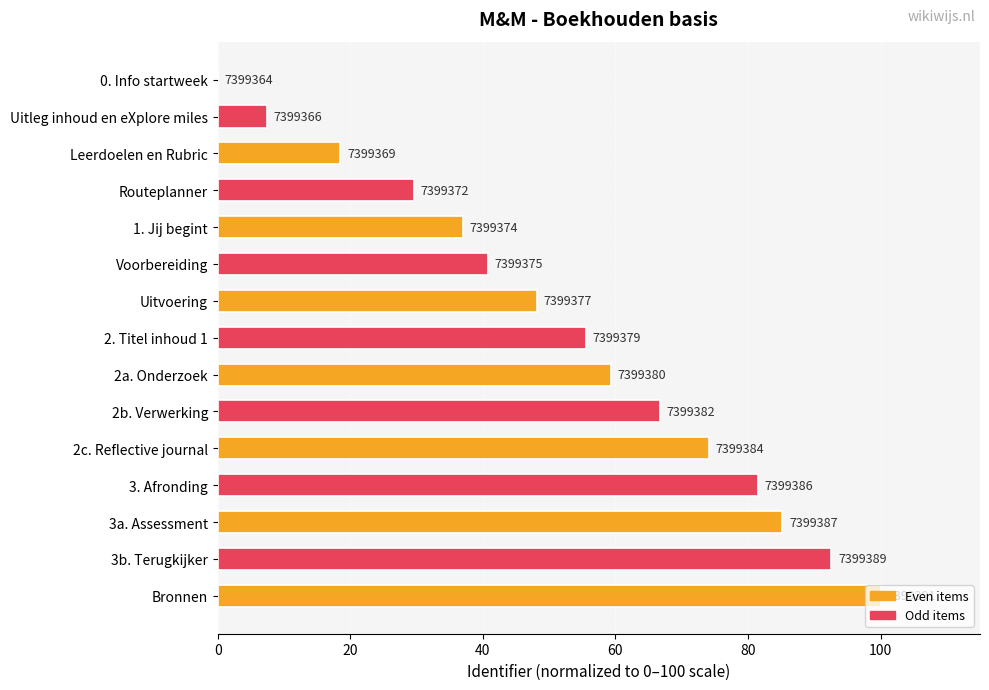

Are the bars horizontal?

Yes